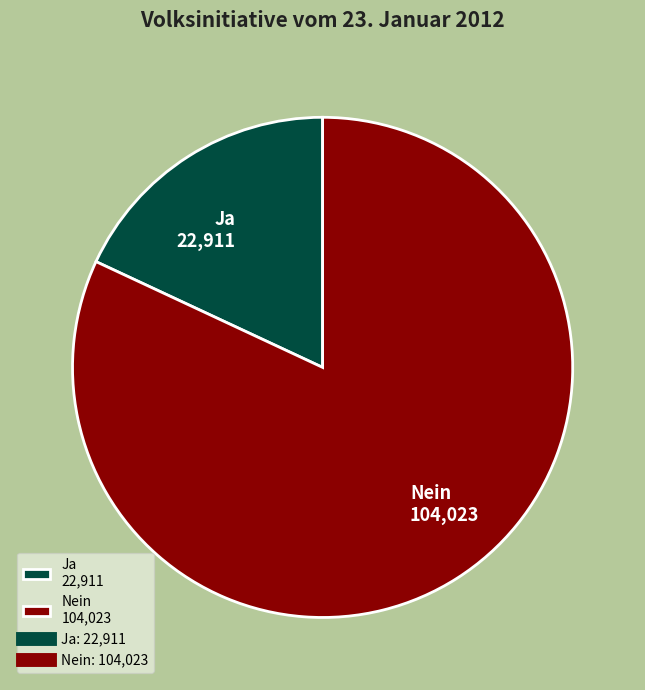

Is there any slice that represents more than half of the pie?

Yes